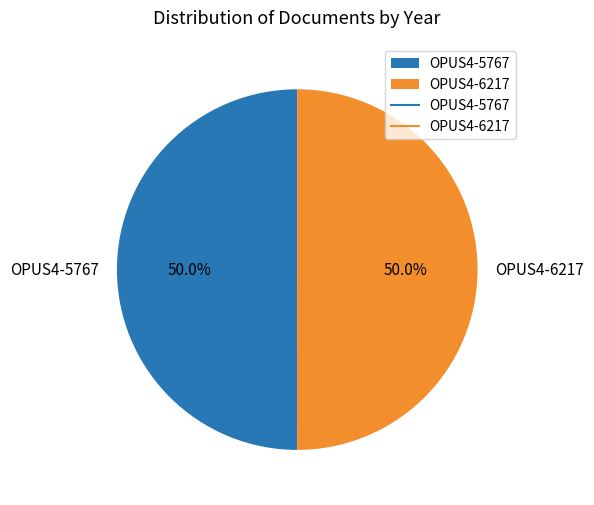

Combined, what portion of the pie is OPUS4-5767 and OPUS4-6217?

100.0%